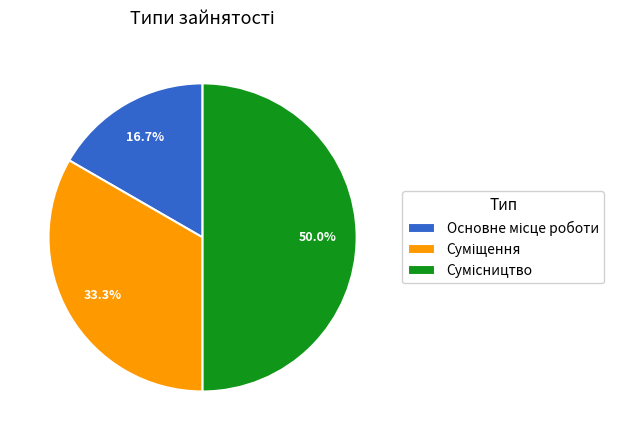

How many slices are in this pie chart?

3